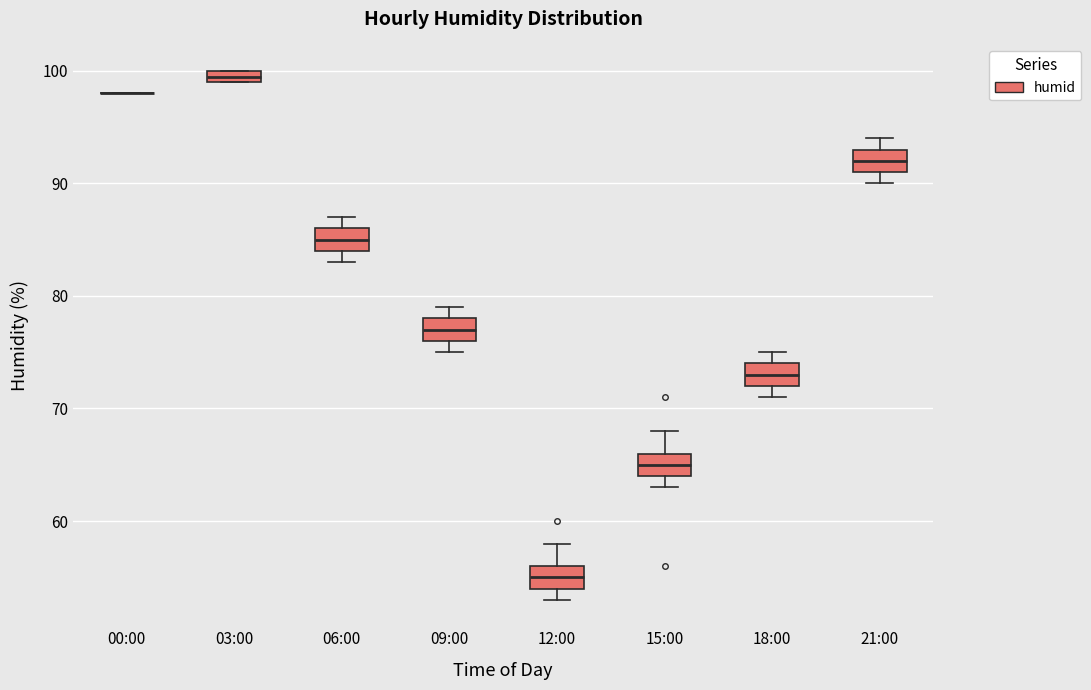

Where is the upper edge of the box for 12:00 on the y-axis? The values are not printed on the chart, so give them approximately, as read against the axis.

56